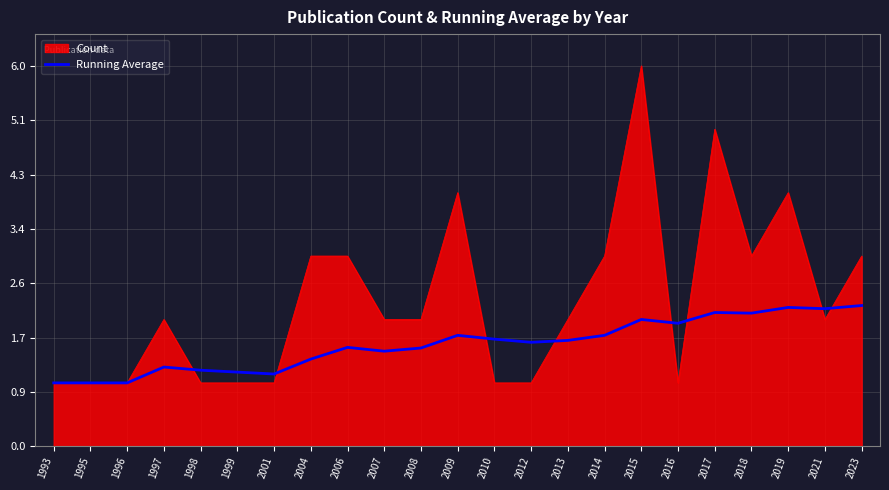

Which series changed the most between 1997 and 1998?

Count